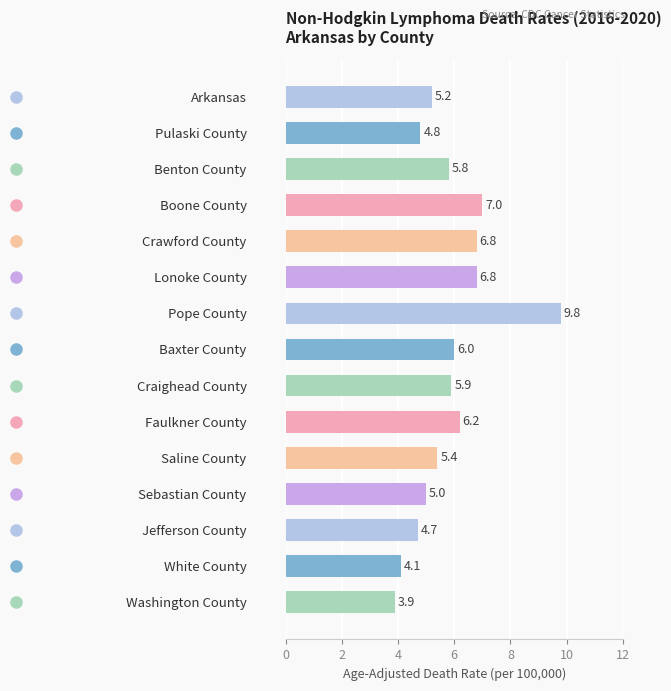

Are the bars horizontal?

Yes